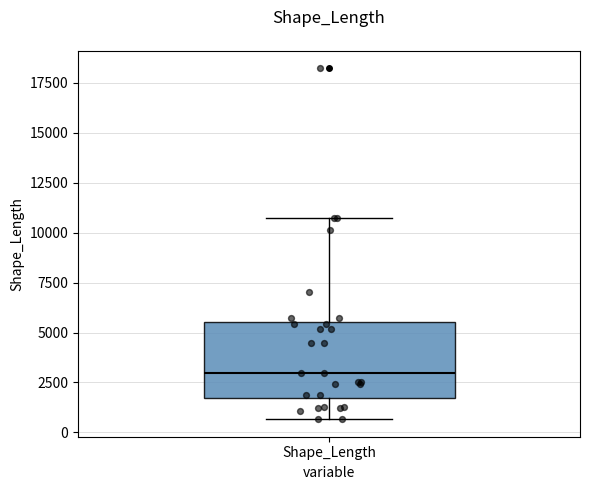

Transcribe this box plot: give where the median line is, the range the box spans, and where the two whiskers end, as read against the y-axis. The values are not printed on the chart, so give them approximately, as read against the axis.

median 3000, box 1500 to 5500, whiskers 500 to 10500